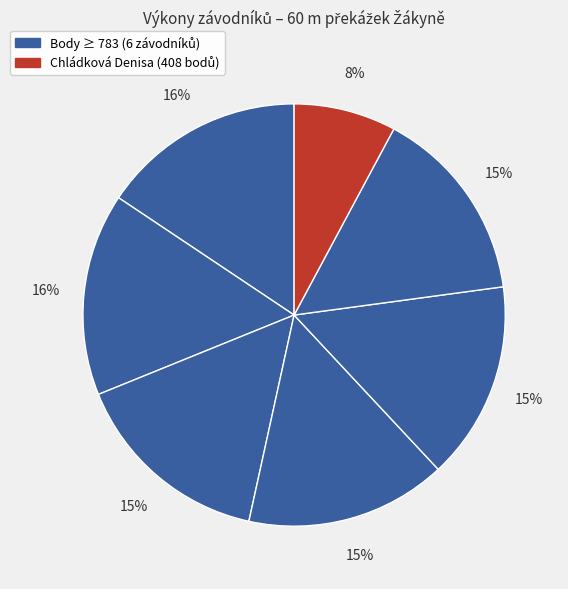

How many slices are in this pie chart?

7